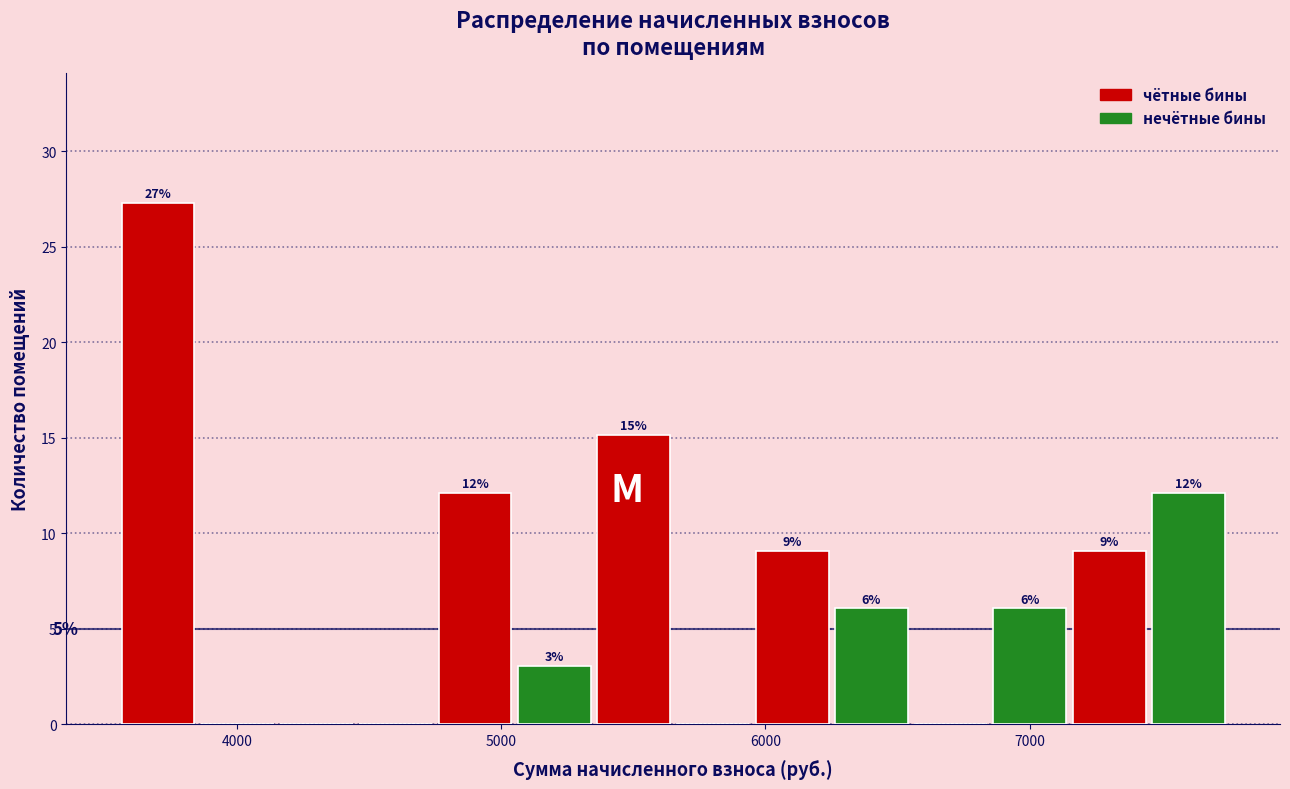

Read against the x-axis, roughly where is the centre of the tallest bar?

3700